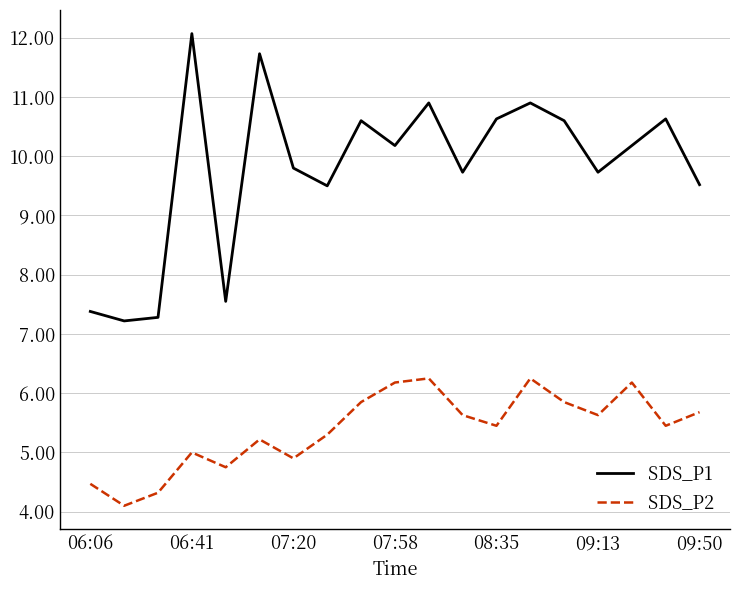

What is the maximum value shown in the chart?

12.1